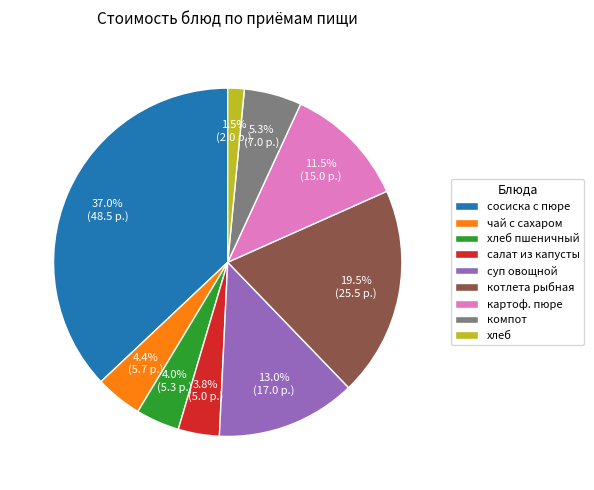

Approximately how many times larger is the value at чай с сахаром compared to компот?

0.8